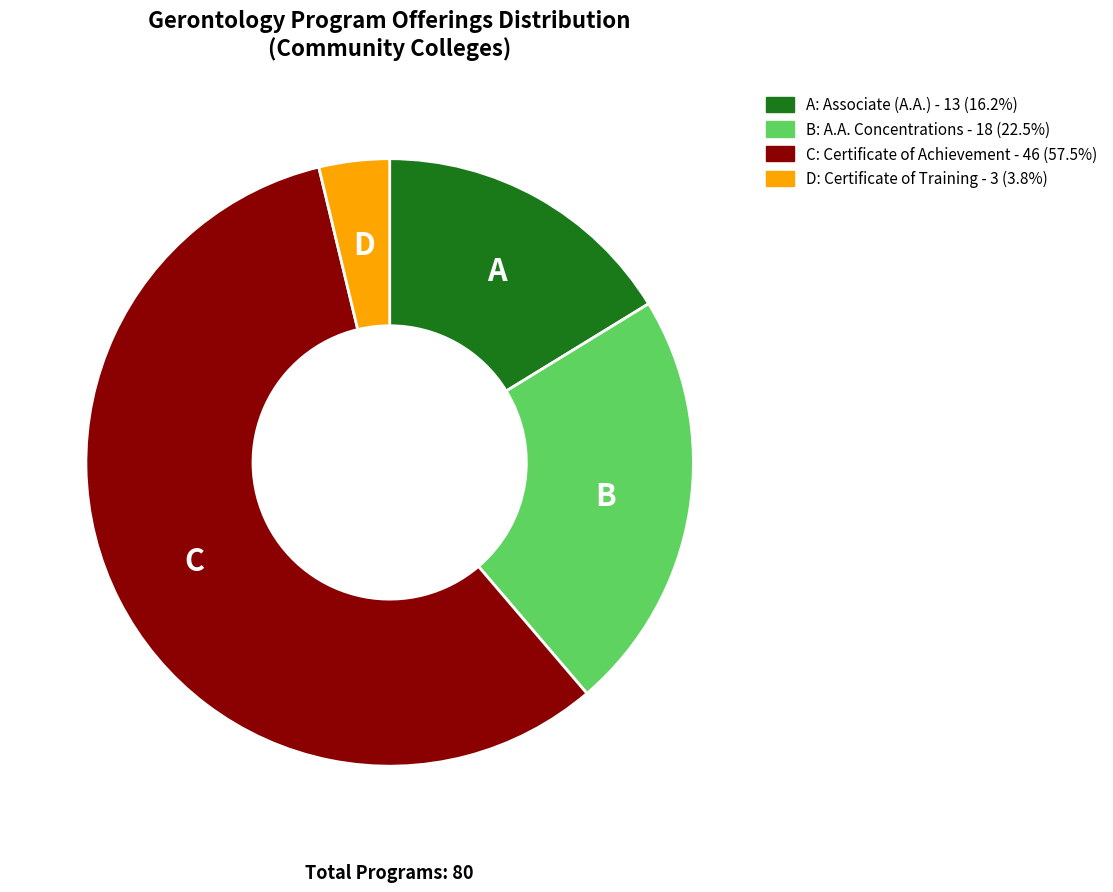

Is there a majority slice in this chart?

Yes